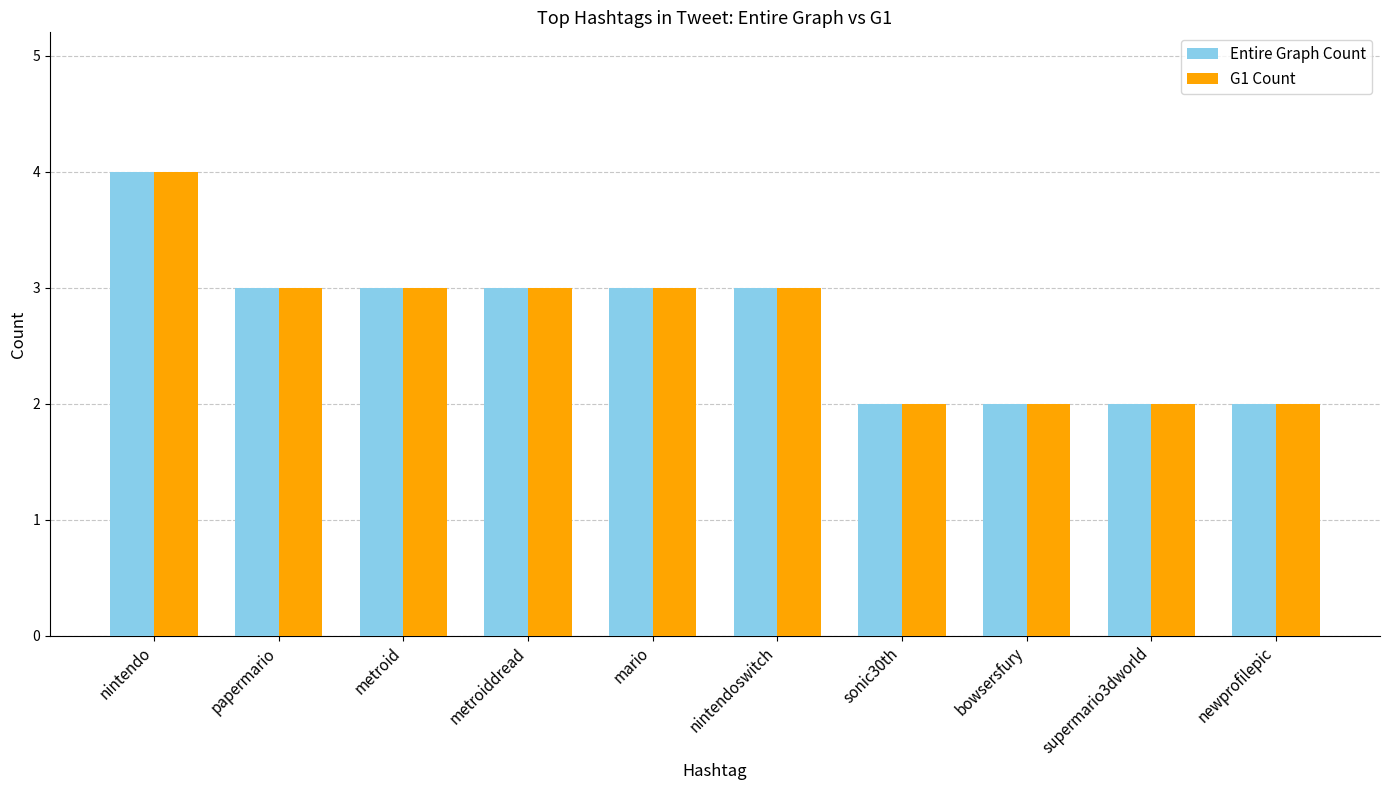

What is the smallest value displayed?

2